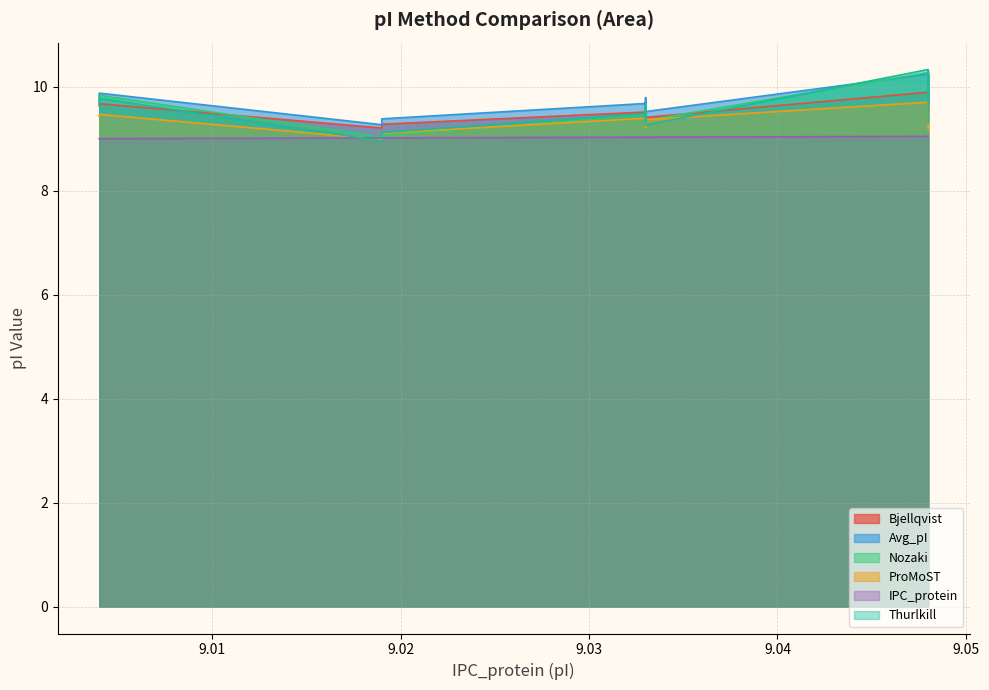

Rank the series by their maximum value, from lowest to highest.

IPC_protein, ProMoST, Bjellqvist, Avg_pI, Nozaki, Thurlkill